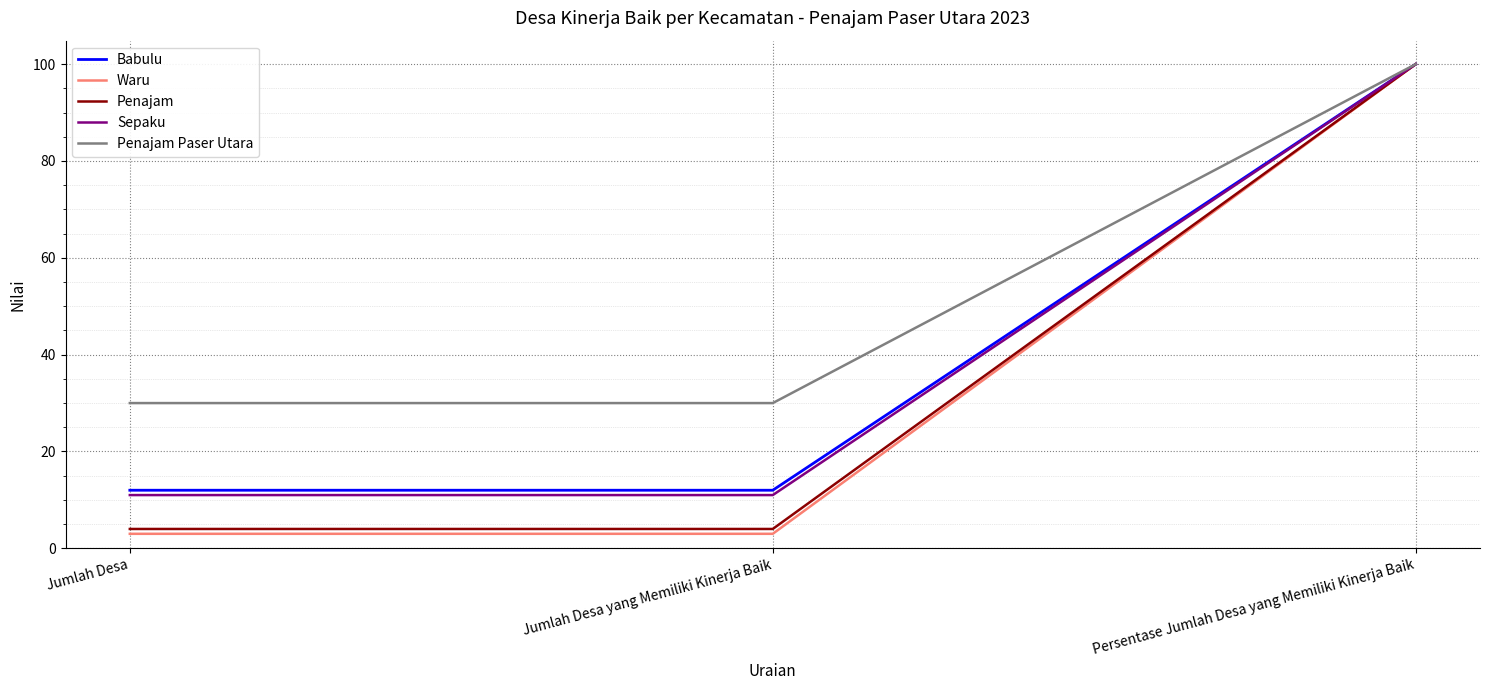

What are all the series names shown in the legend?

Babulu, Waru, Penajam, Sepaku, Penajam Paser Utara